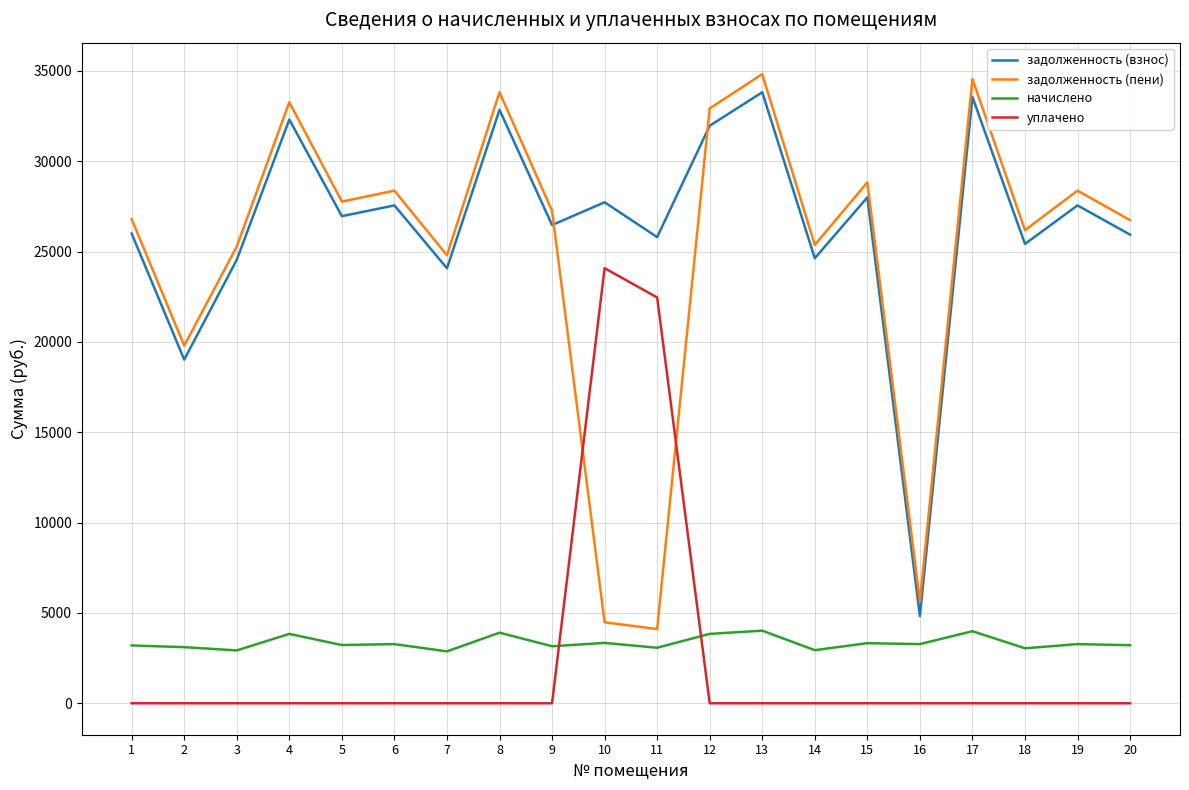

The начислено series shows 3221.5 at 5. True or false?

True